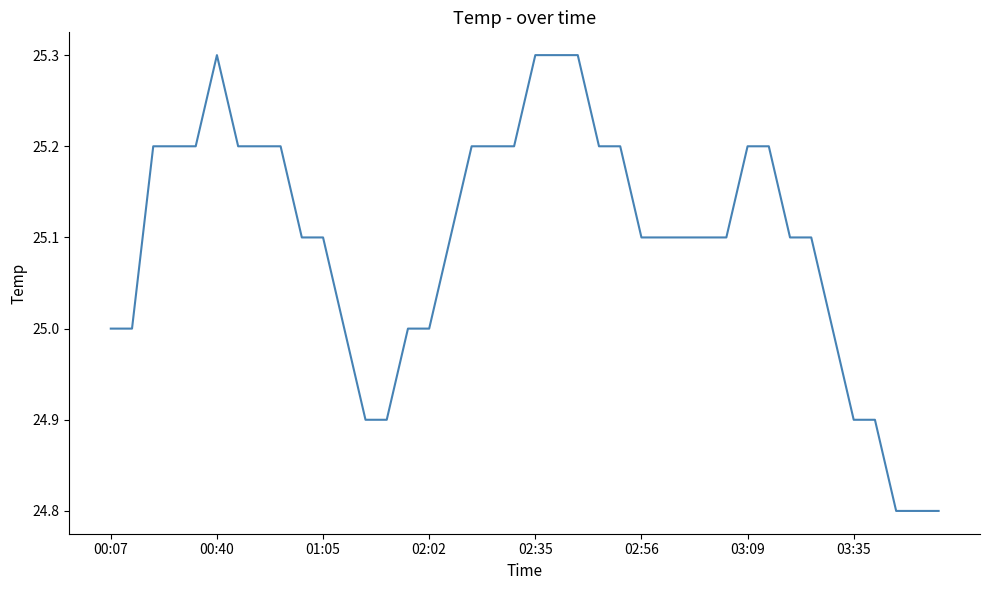

What is the maximum value shown in the chart?

25.3